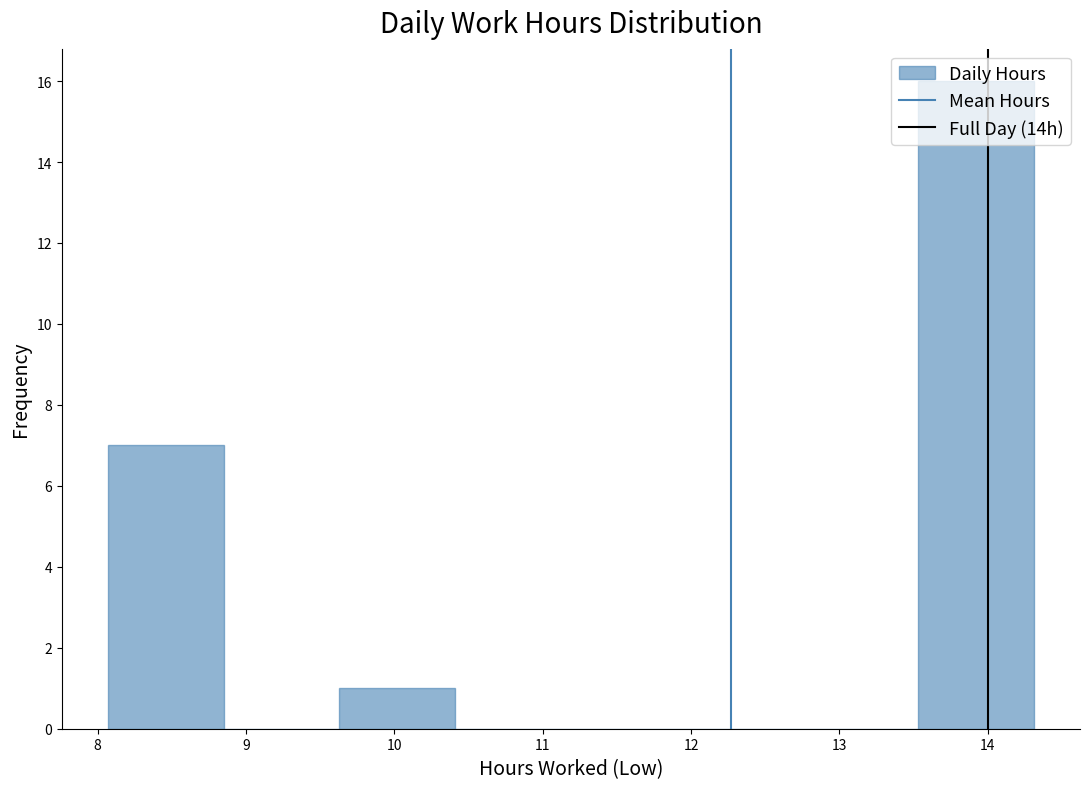

Reading left to right, transcribe this chart: for each bar, give the range it covers on the x-axis and its height. Neither the bar edges nor the heights are printed on the chart, so give them approximately, as read against the axes.

8.07 to 8.85: 7
8.85 to 9.63: 0
9.63 to 10.41: 1
10.41 to 11.19: 0
11.19 to 11.97: 0
11.97 to 12.75: 0
12.75 to 13.53: 0
13.53 to 14.31: 16